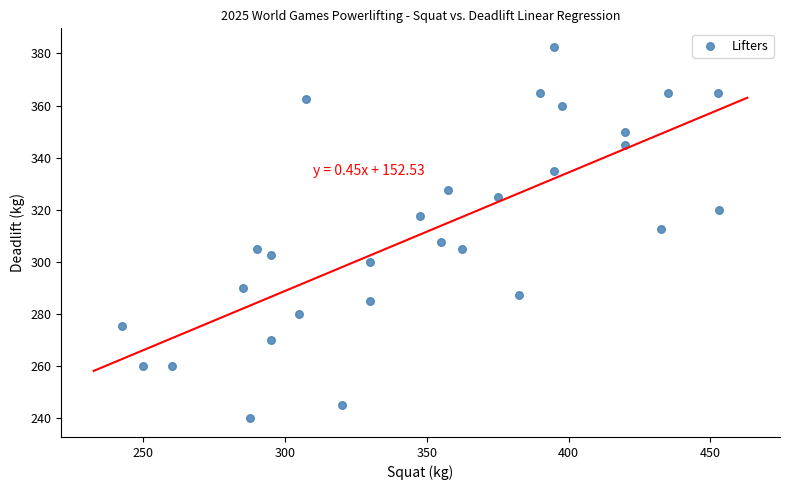

What is the range of X values (max minus min)?

210.5